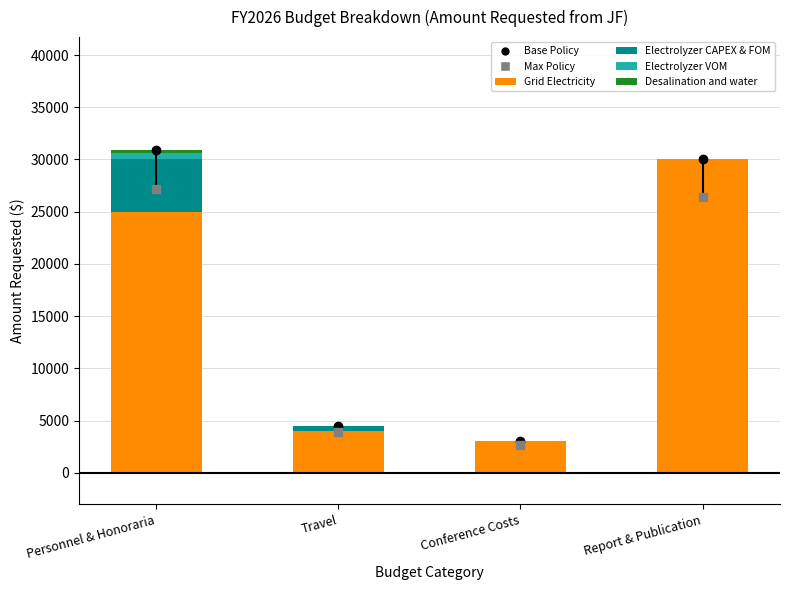

What position from the right is Report & Publication?

1